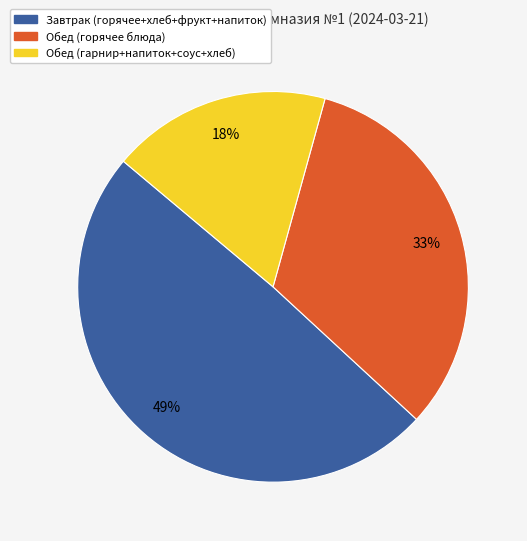

Between Обед (гарнир+напиток+соус+хлеб) and Завтрак (горячее+хлеб+фрукт+напиток), which is larger?

Завтрак (горячее+хлеб+фрукт+напиток)